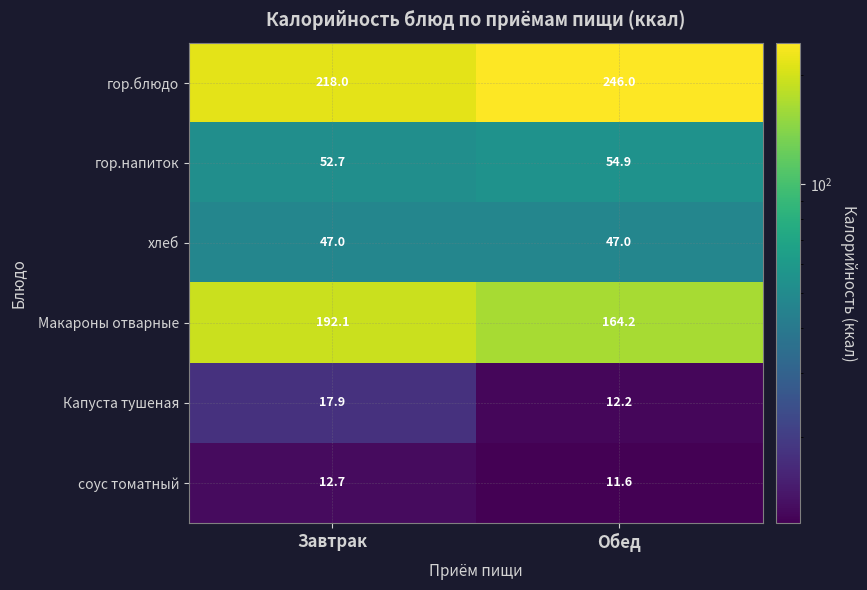

What is the average value of the хлеб series?

47.0